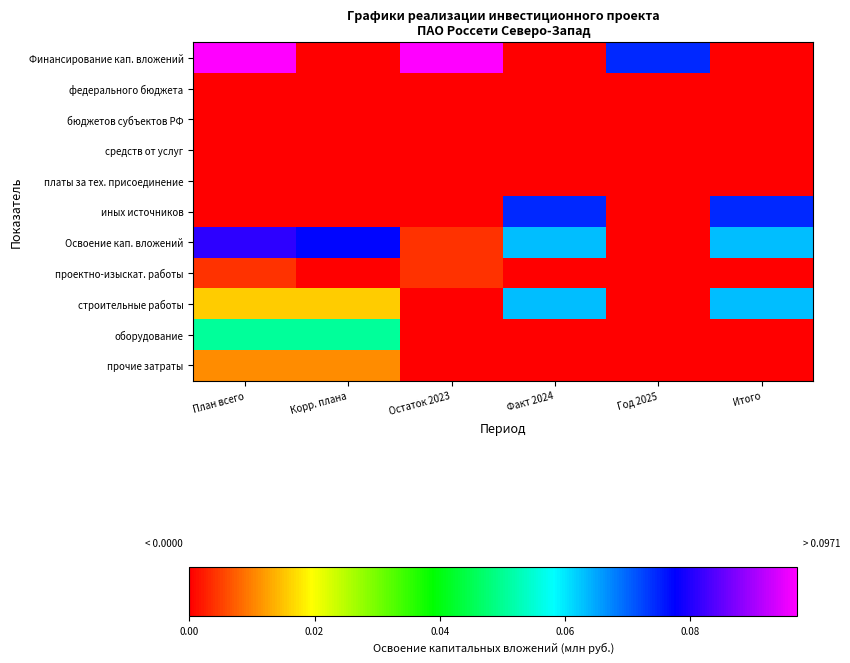

Reading left to right, transcribe all the data shown in this chart.

Финансирование кап. вложений: План всего=0.1	Корр. плана=0.0	Остаток 2023=0.1	Факт 2024=0.0	Год 2025=0.1	Итого=0.0
федерального бюджета: План всего=0.0	Корр. плана=0.0	Остаток 2023=0.0	Факт 2024=0.0	Год 2025=0.0	Итого=0.0
бюджетов субъектов РФ: План всего=0.0	Корр. плана=0.0	Остаток 2023=0.0	Факт 2024=0.0	Год 2025=0.0	Итого=0.0
средств от услуг: План всего=0.0	Корр. плана=0.0	Остаток 2023=0.0	Факт 2024=0.0	Год 2025=0.0	Итого=0.0
платы за тех. присоединение: План всего=0.0	Корр. плана=0.0	Остаток 2023=0.0	Факт 2024=0.0	Год 2025=0.0	Итого=0.0
иных источников: План всего=0.0	Корр. плана=0.0	Остаток 2023=0.0	Факт 2024=0.1	Год 2025=0.0	Итого=0.1
Освоение кап. вложений: План всего=0.1	Корр. плана=0.1	Остаток 2023=0.0	Факт 2024=0.1	Год 2025=0.0	Итого=0.1
проектно-изыскат. работы: План всего=0.0	Корр. плана=0.0	Остаток 2023=0.0	Факт 2024=0.0	Год 2025=0.0	Итого=0.0
строительные работы: План всего=0.0	Корр. плана=0.0	Остаток 2023=0.0	Факт 2024=0.1	Год 2025=0.0	Итого=0.1
оборудование: План всего=0.1	Корр. плана=0.1	Остаток 2023=0.0	Факт 2024=0.0	Год 2025=0.0	Итого=0.0
прочие затраты: План всего=0.0	Корр. плана=0.0	Остаток 2023=0.0	Факт 2024=0.0	Год 2025=0.0	Итого=0.0